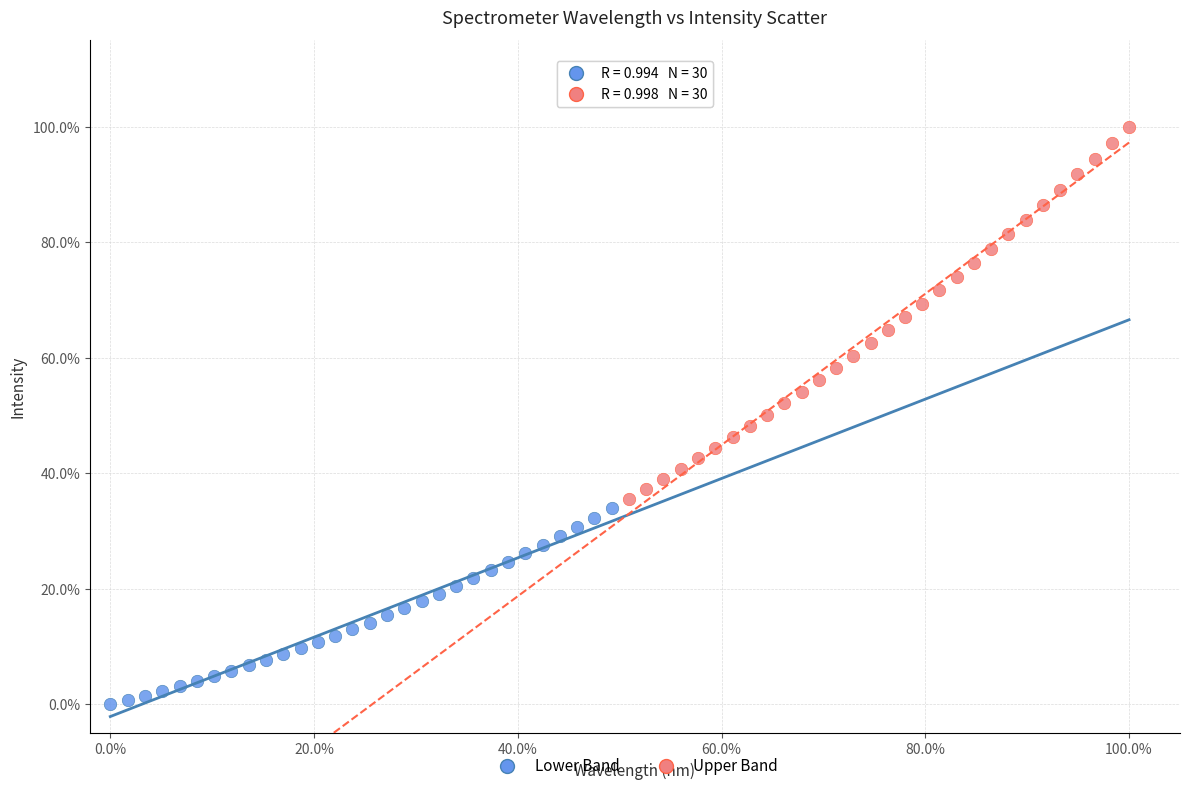

Which series reaches the minimum Y coordinate?

Lower Band